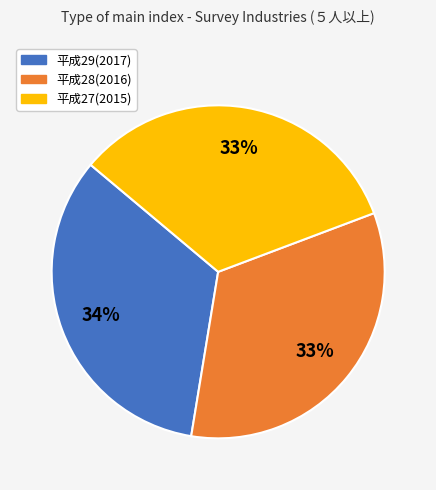

What is the ratio of the value at 平成29(2017) to the value at 平成28(2016)?

1.0